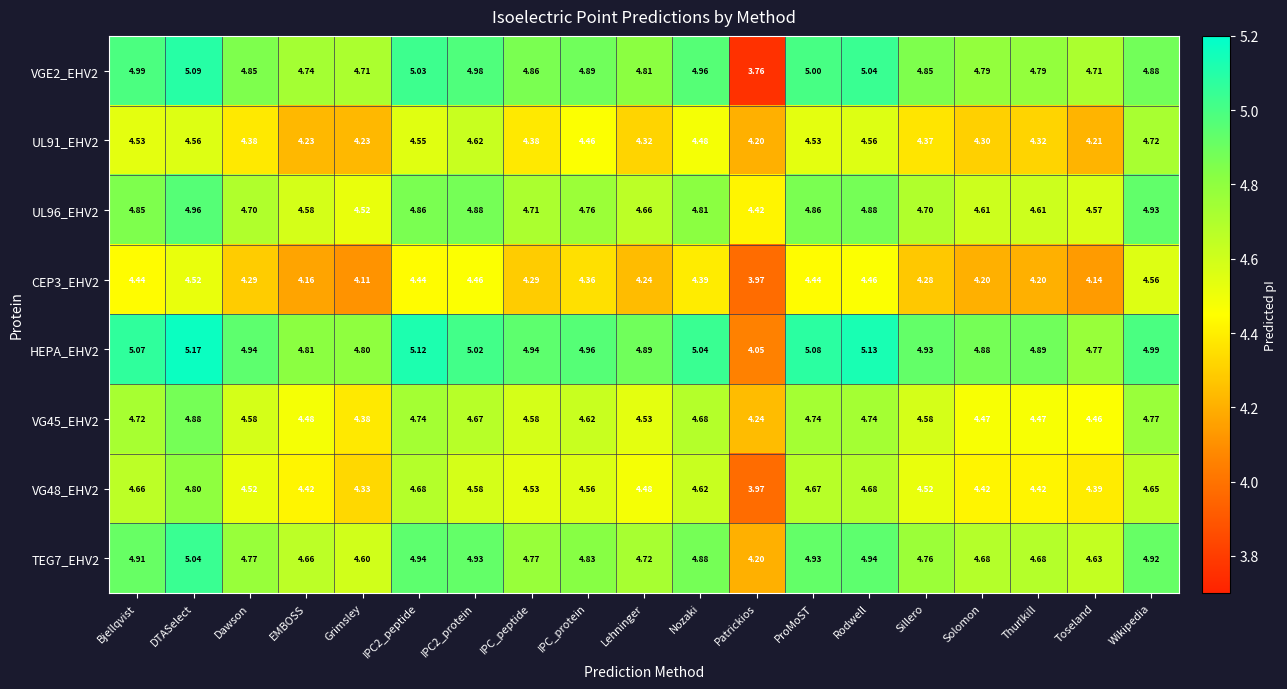

At which category is the sum across all series the highest?

DTASelect